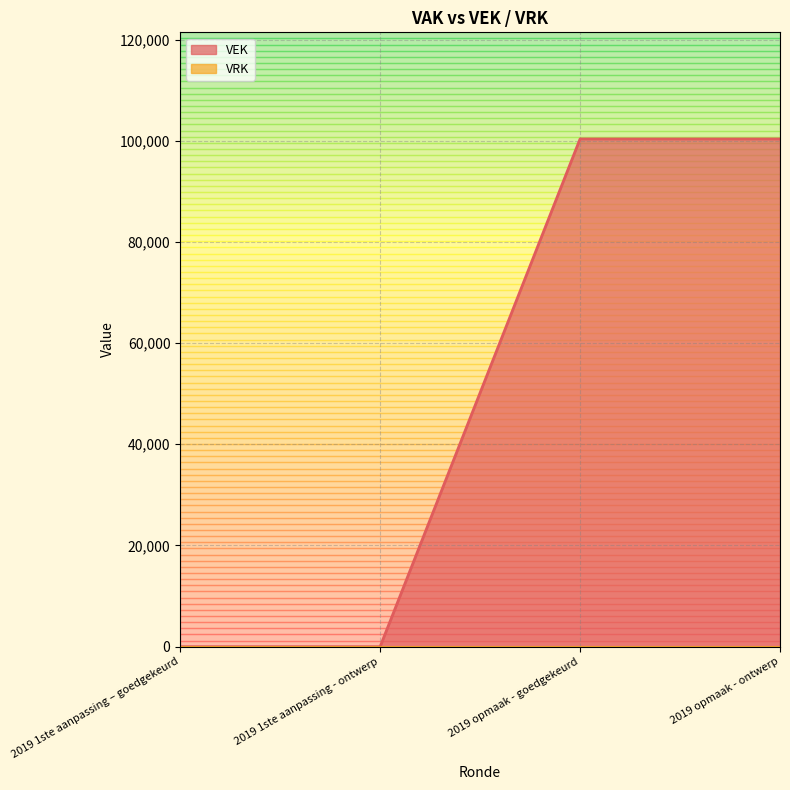

Which label corresponds to the smallest value in the chart?

2019 1ste aanpassing – goedgekeurd